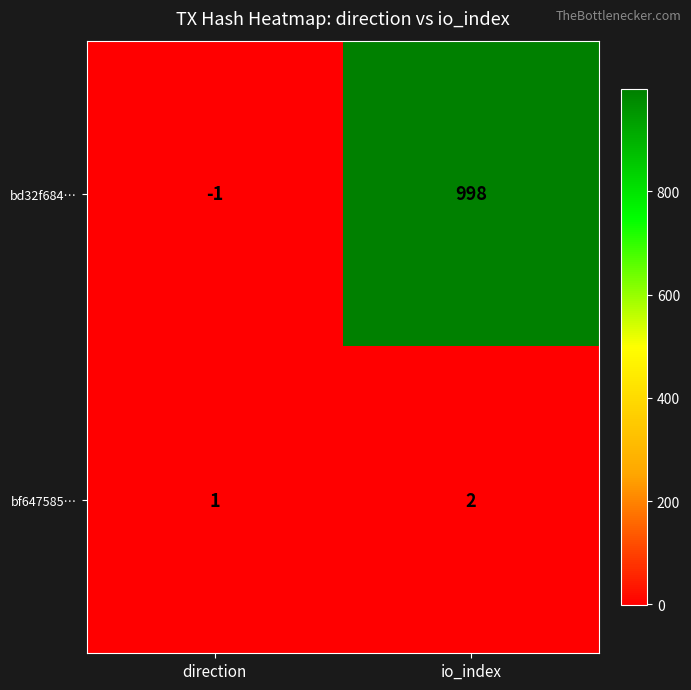

At direction, list the series in order from largest to smallest.

bf647585…, bd32f684…